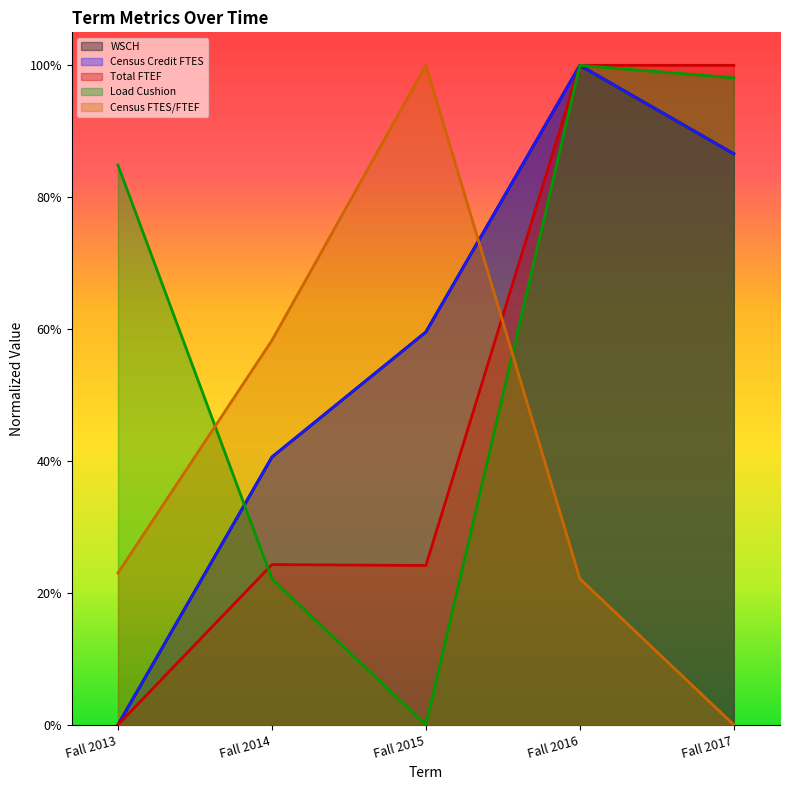

Rank the series by their maximum value, from highest to lowest.

WSCH, Census Credit FTES, Total FTEF, Load Cushion, Census FTES/FTEF